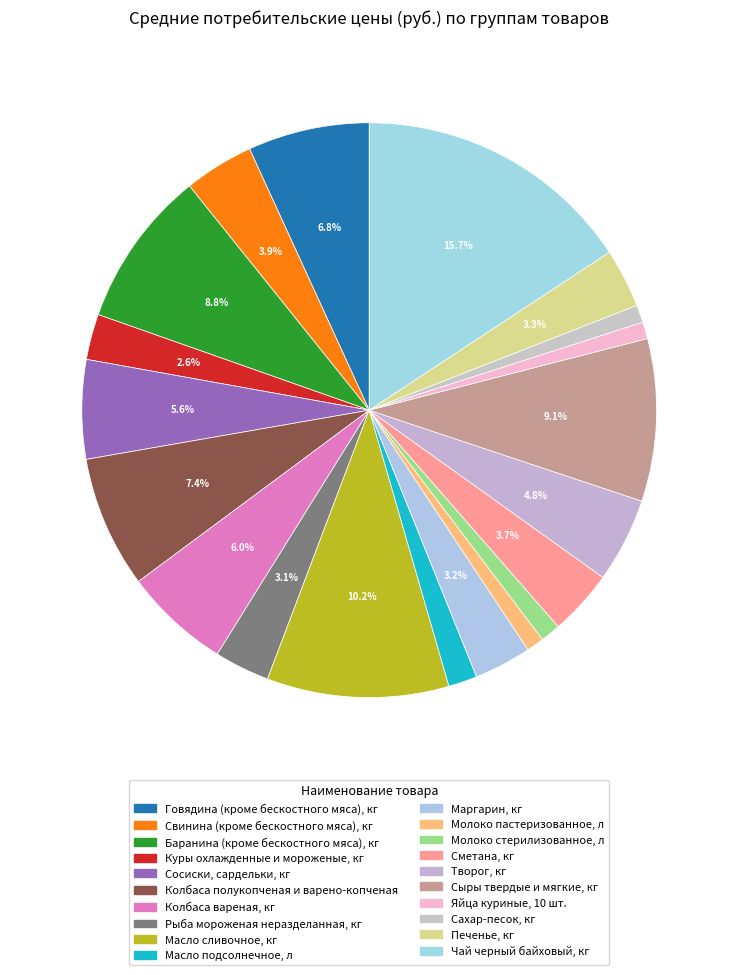

Which category has the biggest portion of the pie?

Чай черный байховый, кг